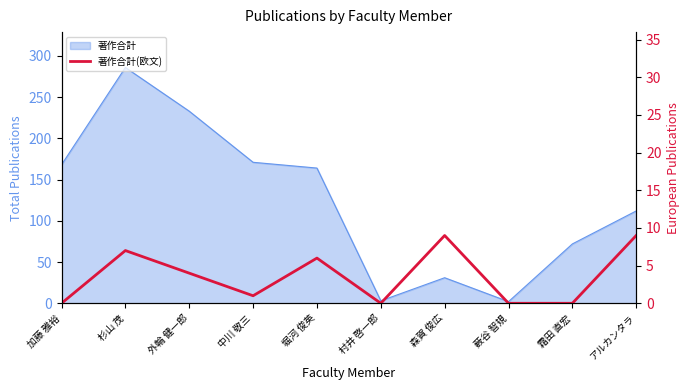

How many data points are above 4?

4